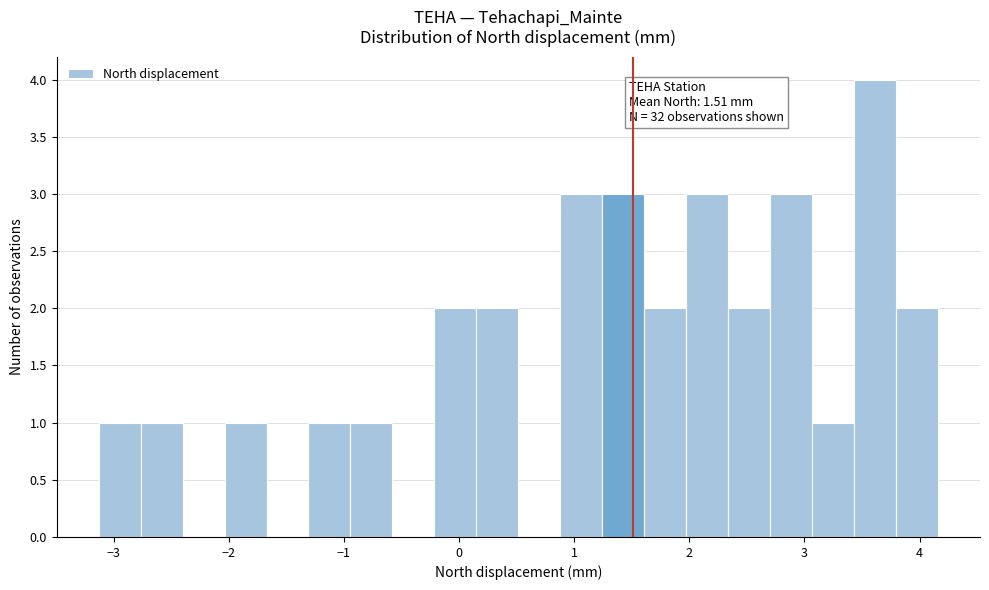

Around what value on the x-axis is the tallest bar? Give the approximate position of its centre, as read against the axis.

3.6